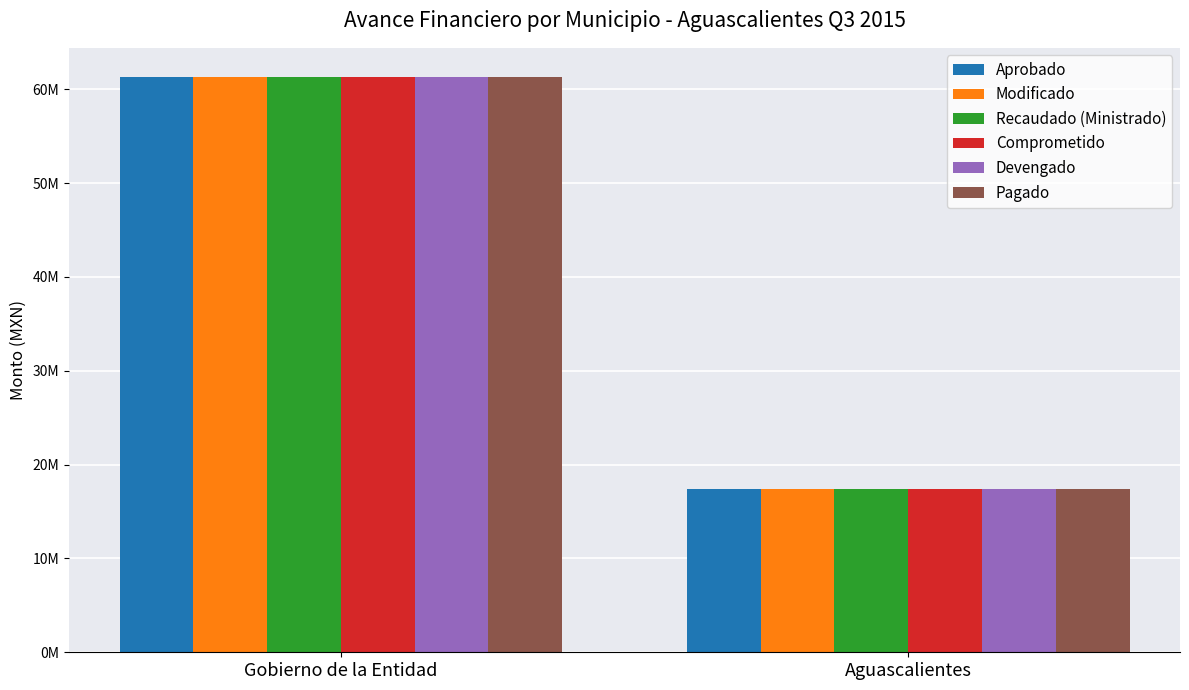

What are all the series names shown in the legend?

Aprobado, Modificado, Recaudado (Ministrado), Comprometido, Devengado, Pagado